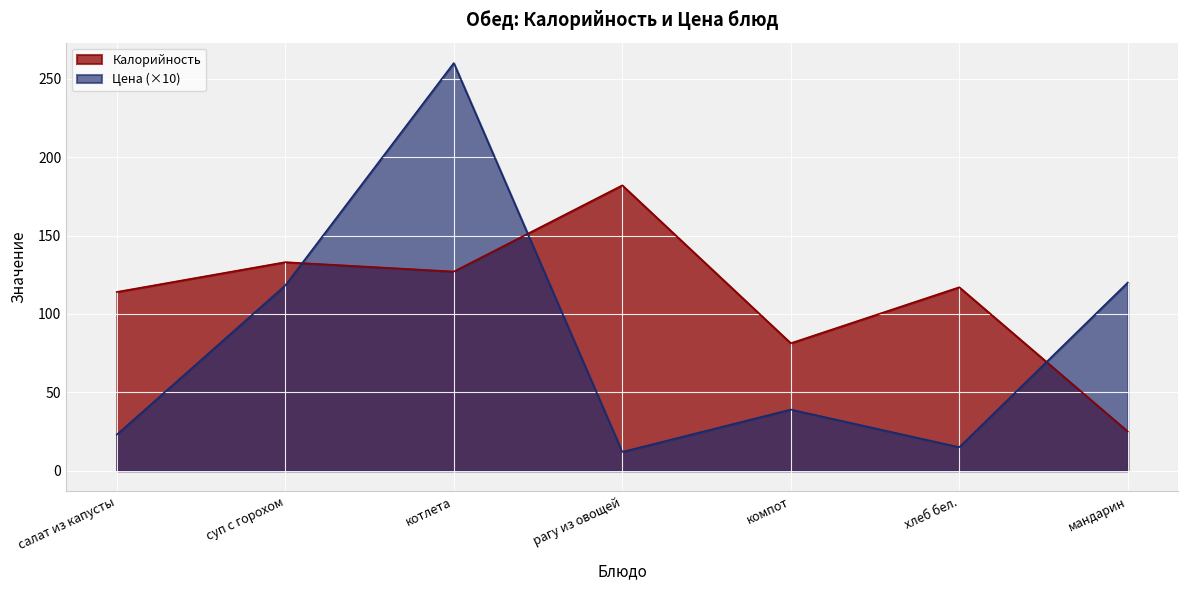

At how many categories does at least one series exceed 205?

1